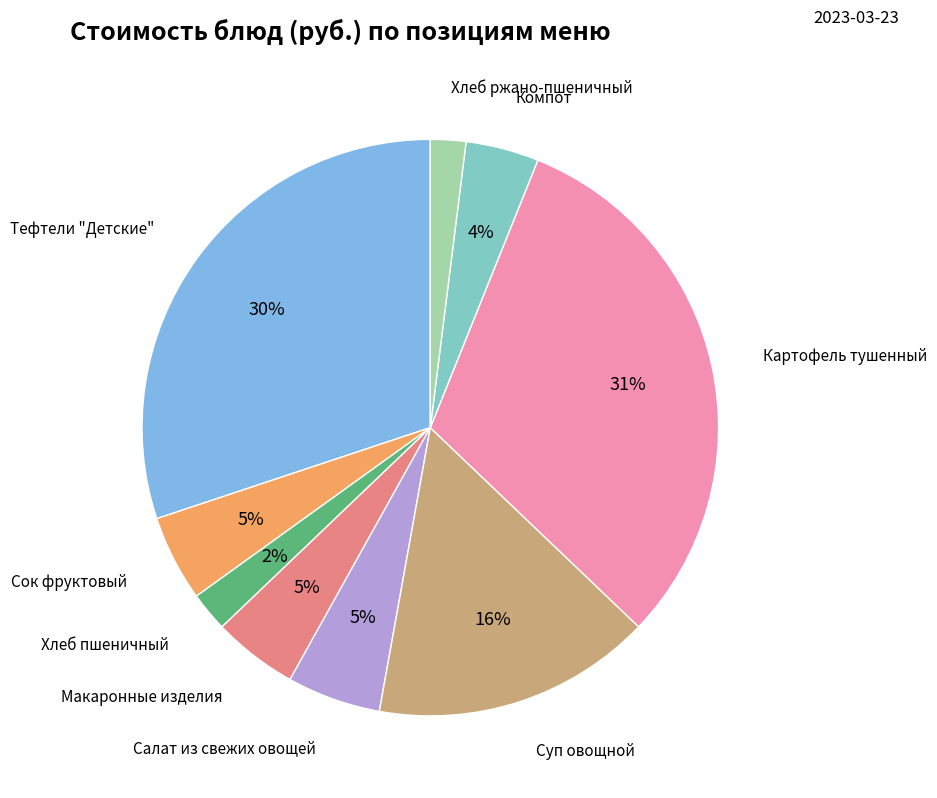

To the nearest percent, what is the difference between the largest and smallest slice percentages?

29%